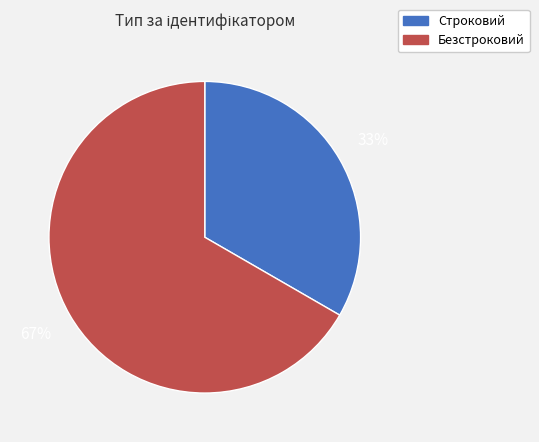

True or false: Безстроковий accounts for 60% of the total.

False